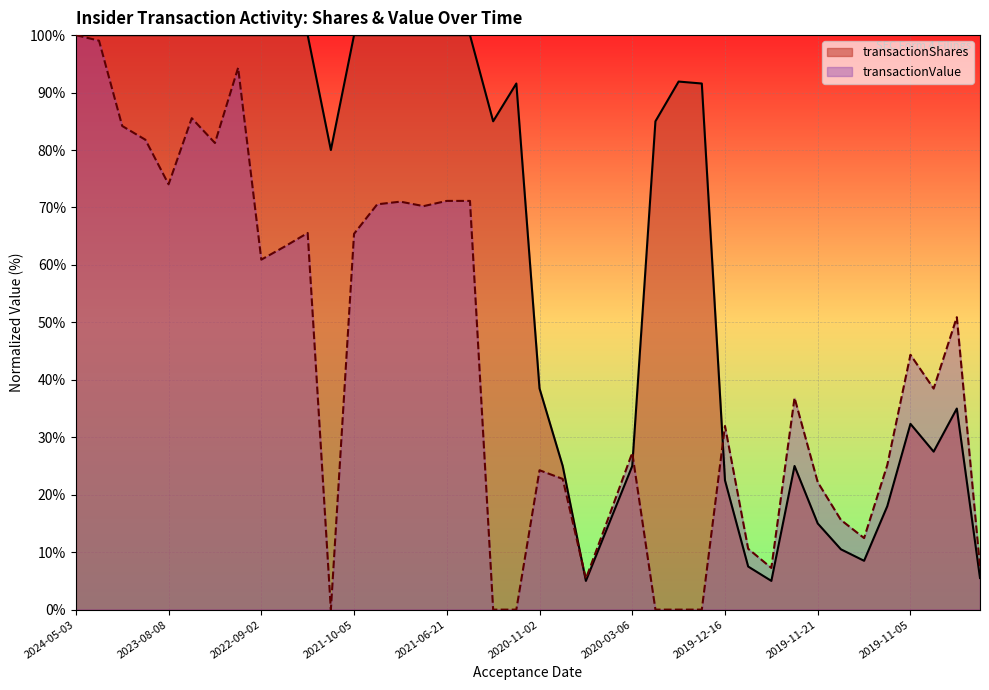

How many lines are shown in the chart?

2